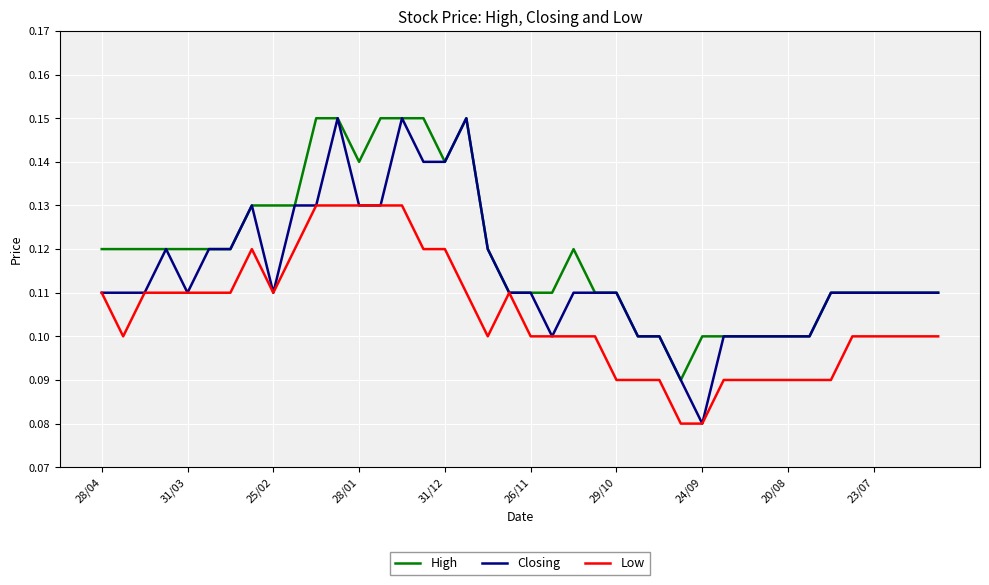

Is this an area chart (filled region under the line)?

No